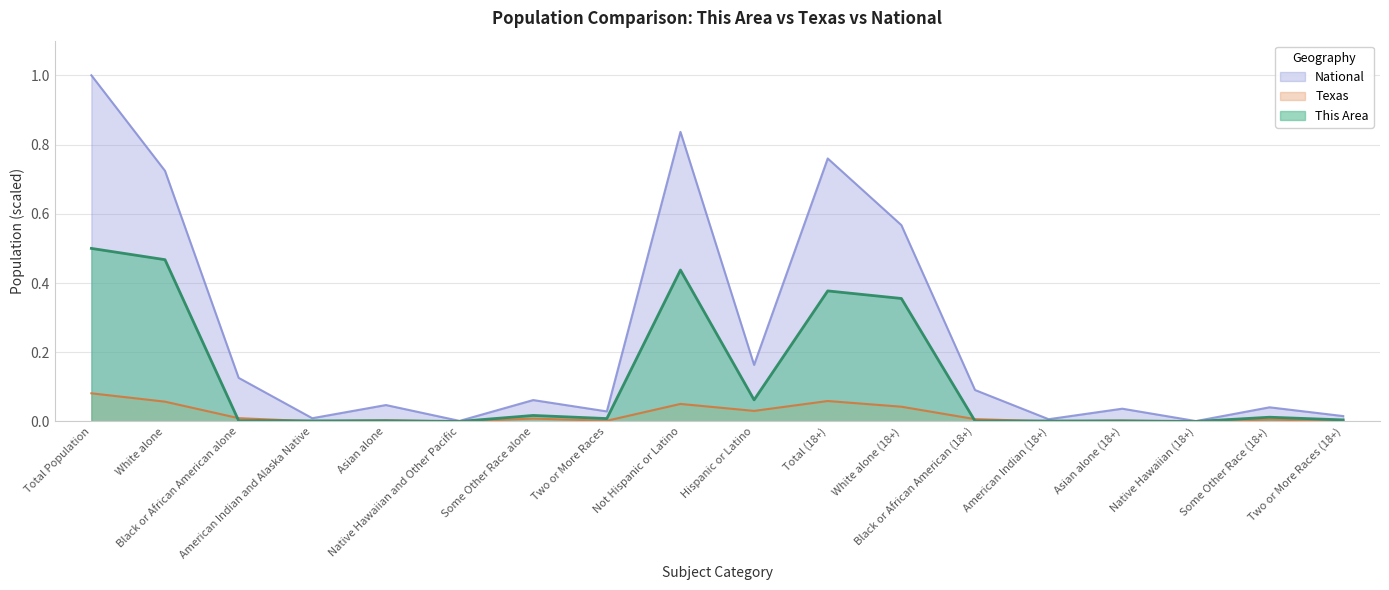

Rank the series by their average value, from highest to lowest.

National, This Area, Texas